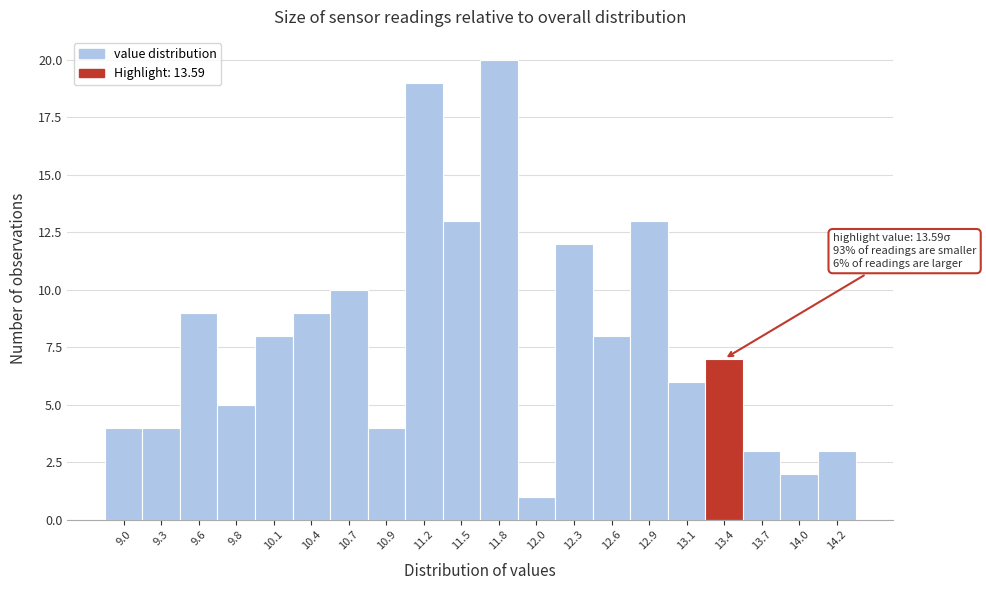

Reading left to right, what are all the values shown in this chart?

9.0=4	9.3=4	9.6=9	9.8=5	10.1=8	10.4=9	10.7=10	10.9=4	11.2=19	11.5=13	11.8=20	12.0=1	12.3=12	12.6=8	12.9=13	13.1=6	13.4=7	13.7=3	14.0=2	14.2=3